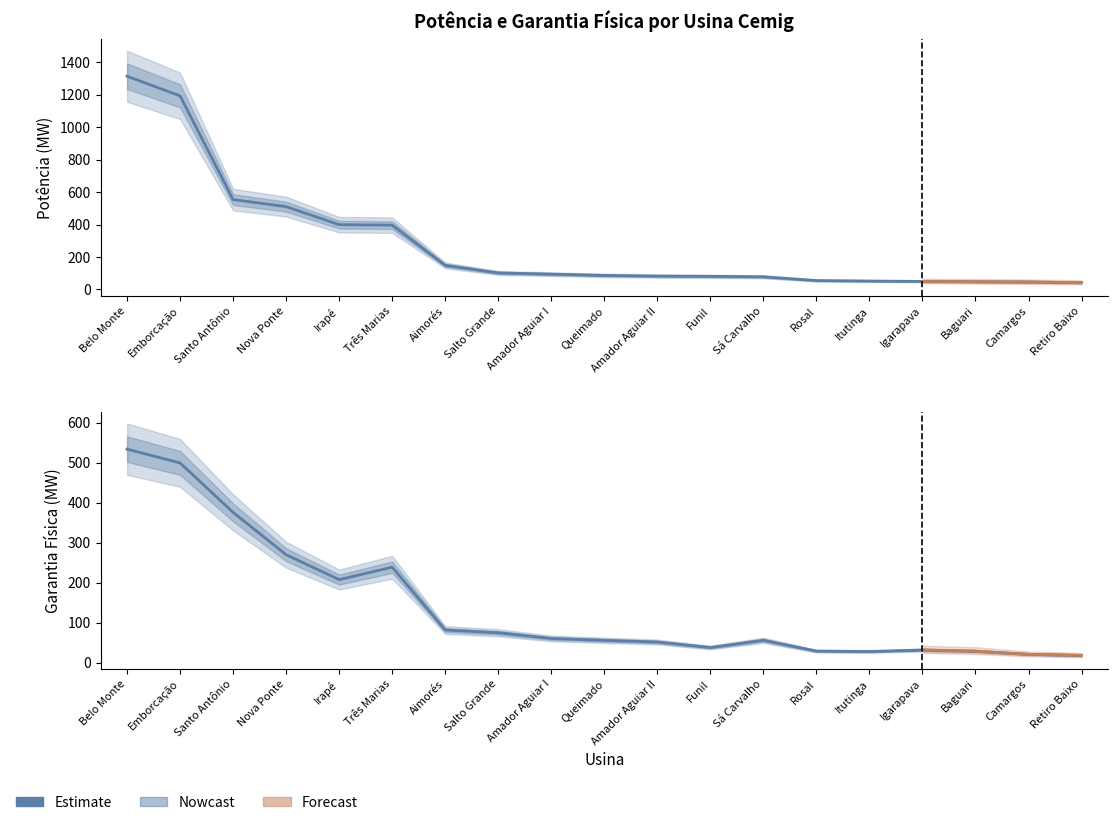

Between Aimorés and Itutinga, which is larger?

Aimorés